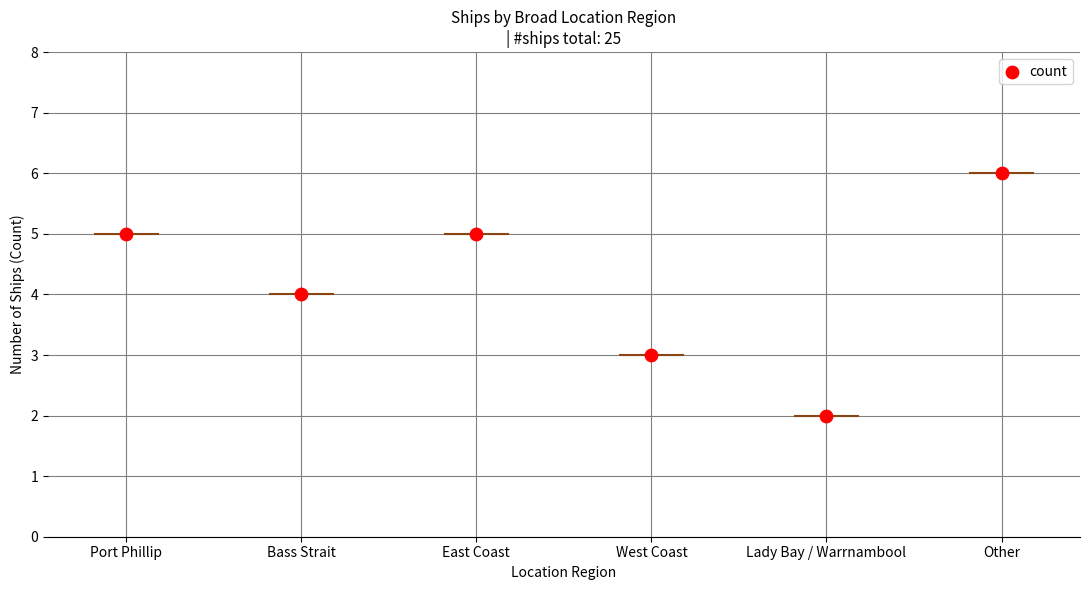

What is the range of Y values (max minus min)?

4